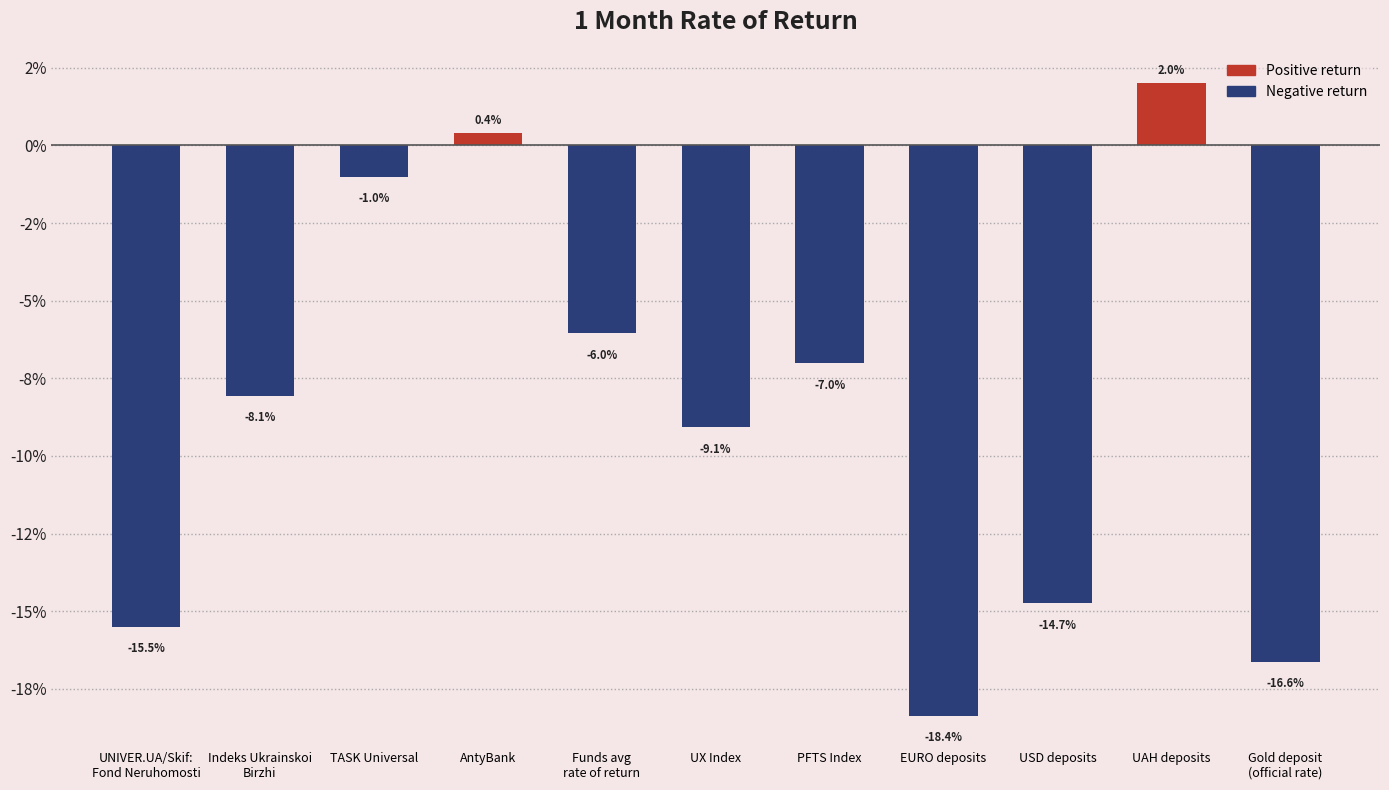

Does the chart contain any negative values?

Yes